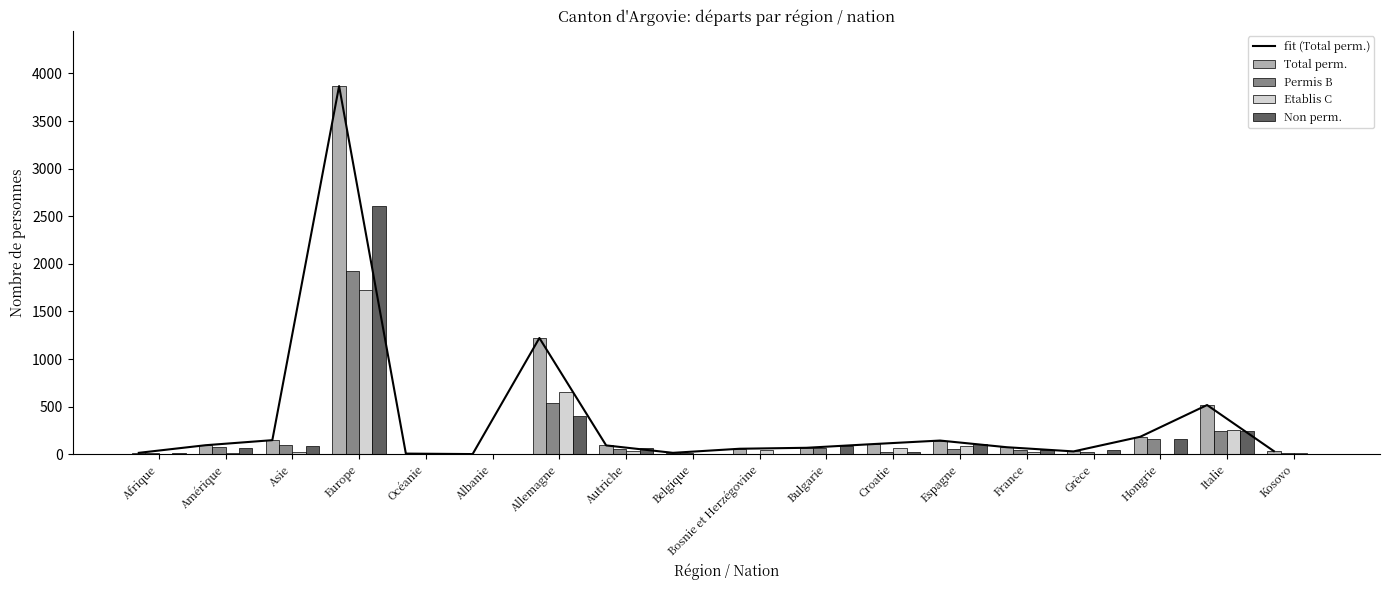

What is the minimum value for Permis B?

2